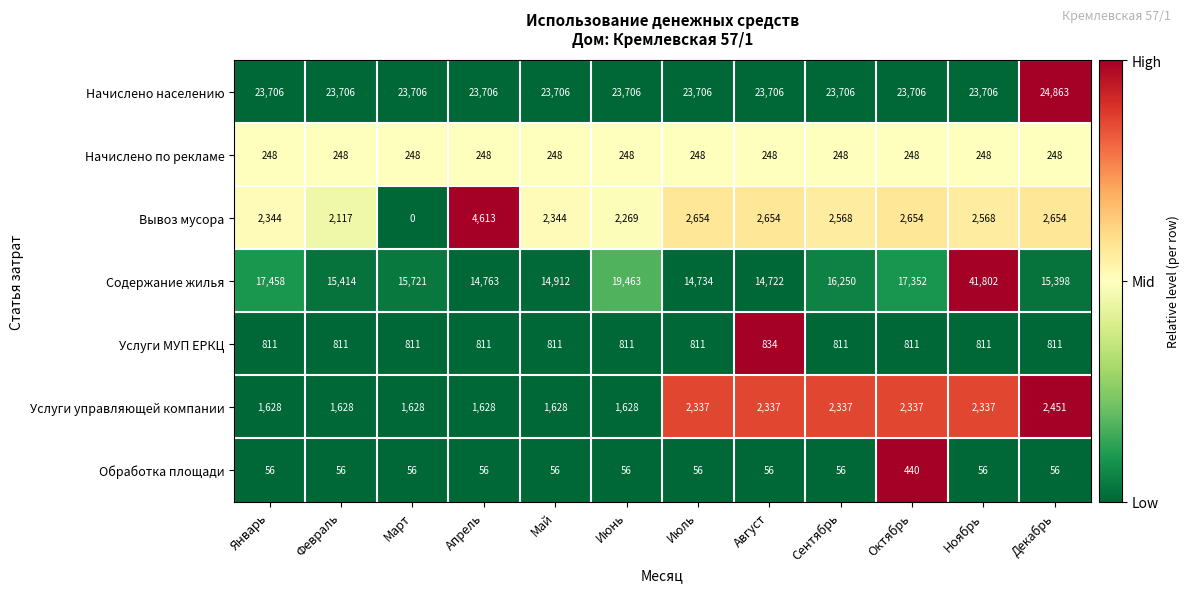

What is the sum of all Вывоз мусора values?

29439